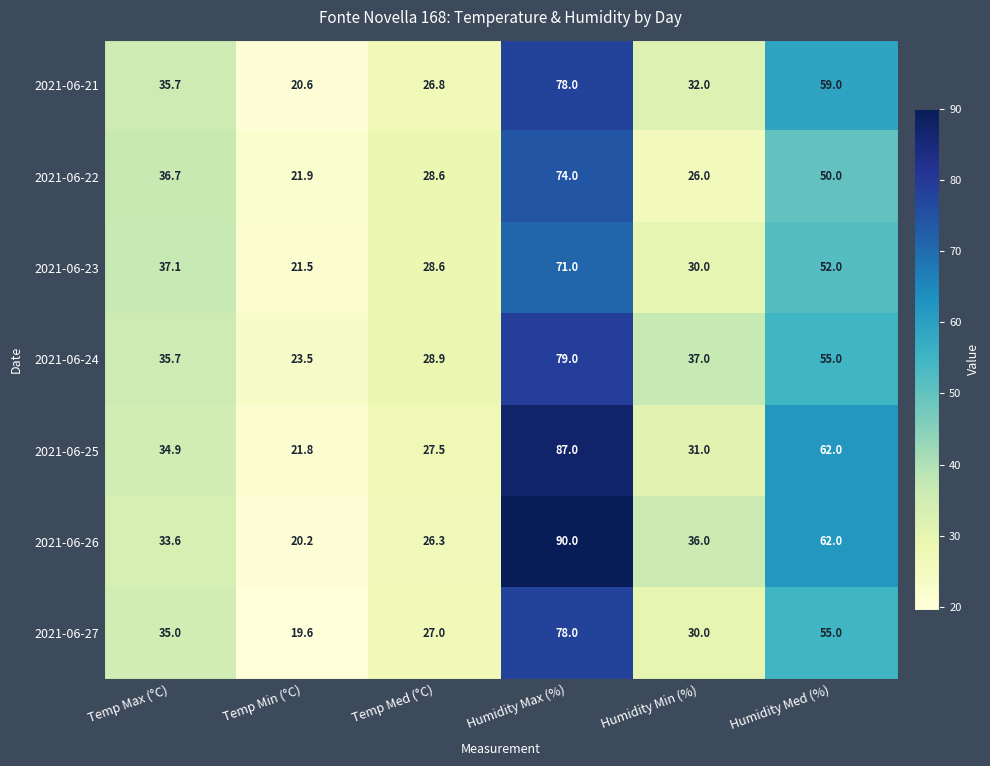

Is it true that 2021-06-24 equals 13.3 at Temp Min (°C)?

False